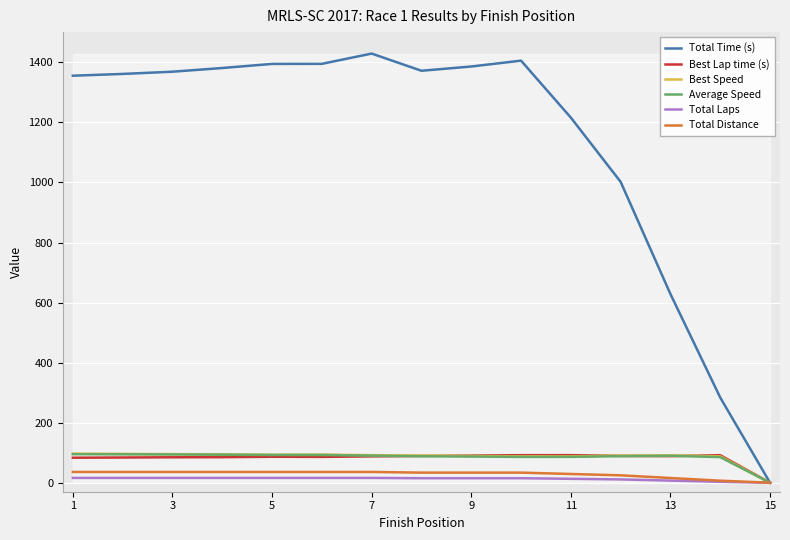

What are all the series names shown in the legend?

Total Time (s), Best Lap time (s), Best Speed, Average Speed, Total Laps, Total Distance